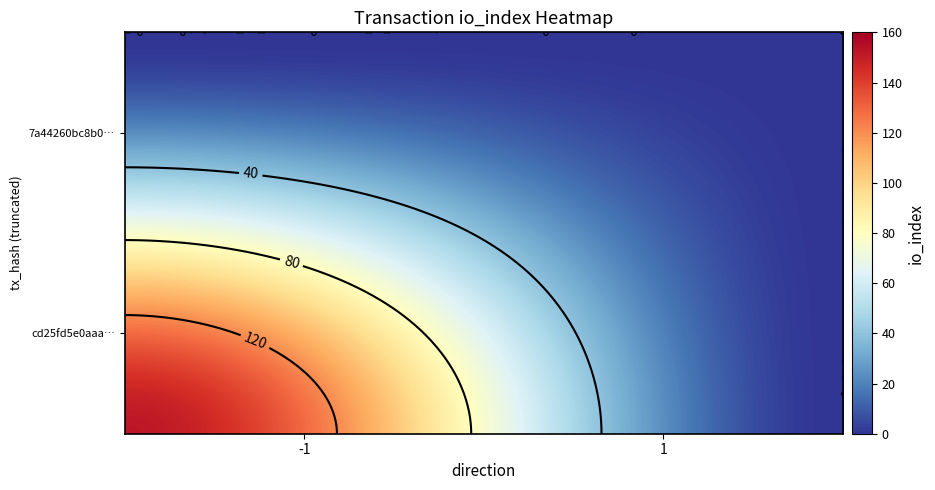

List the series in order of their overall mean, lowest first.

7a44260bc8b0bd147c2ccee2a6b3981b44aad7a, cd25fd5e0aaa90679f2125ac3e5b1bd82954a98